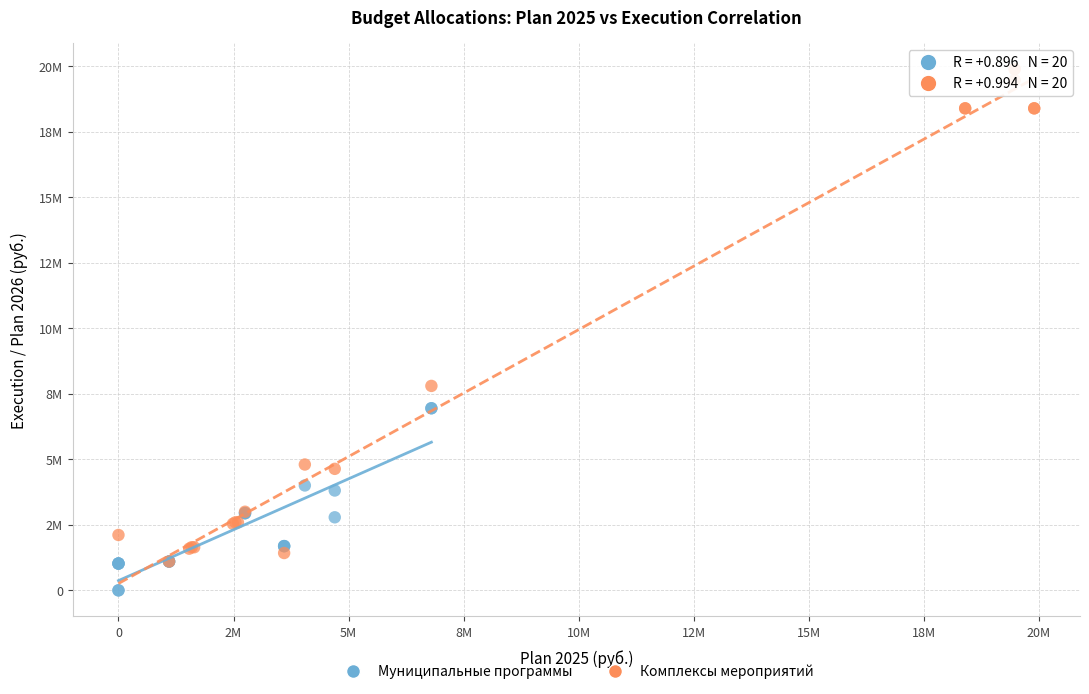

Which series has the largest Y range (max minus min)?

Комплексы мероприятий